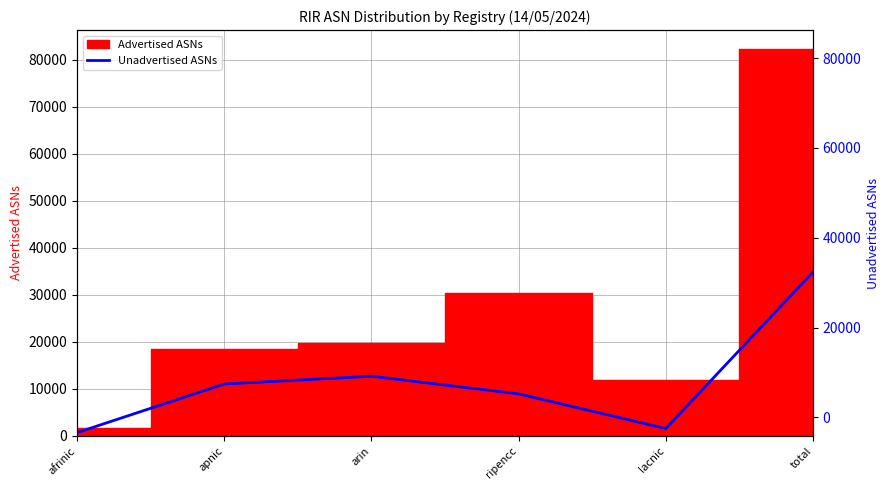

Reading left to right, what are all the values shown in this chart?

afrinic=673	apnic=11016	arin=12670	ripencc=8924	lacnic=1544	total=34827